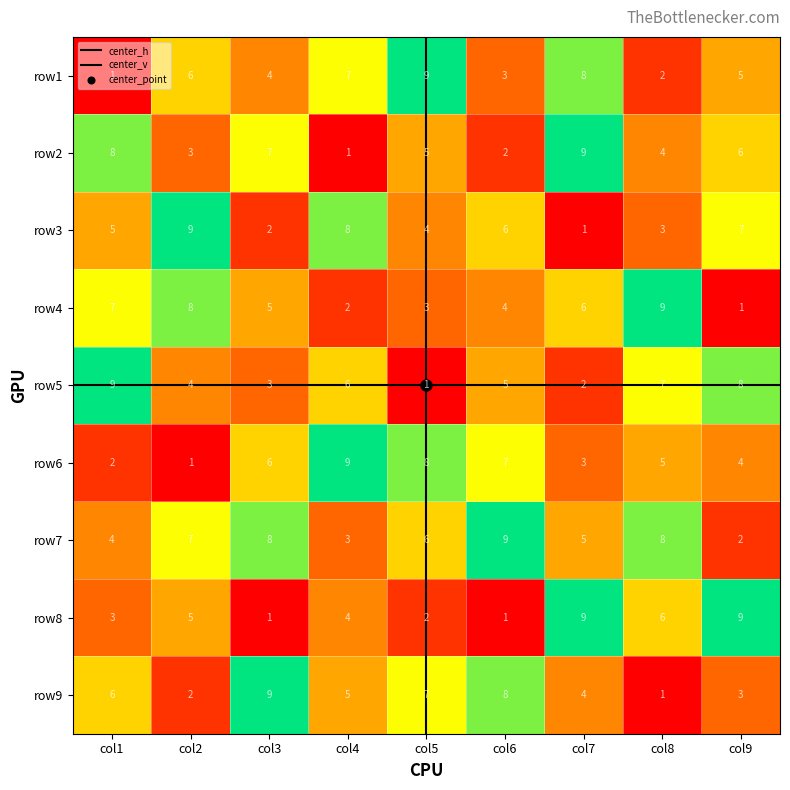

Which series has the largest total across all categories?

row7